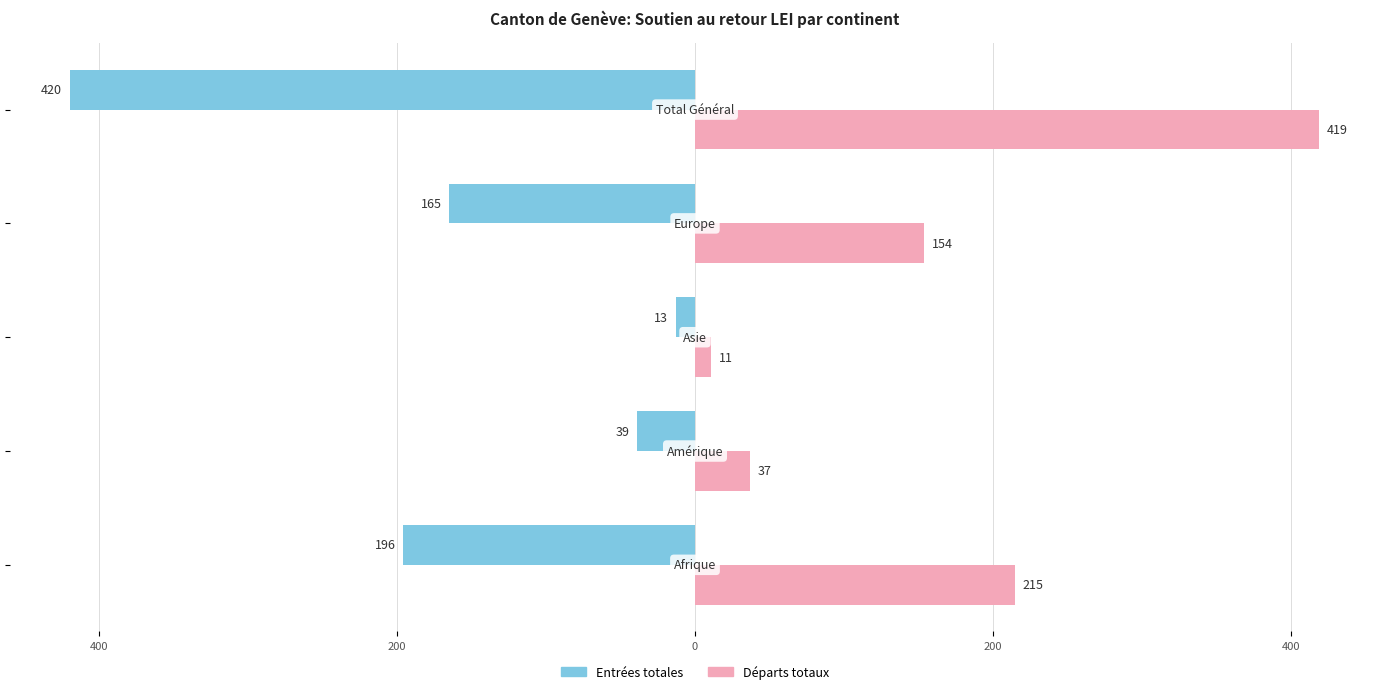

What are all the series names shown in the legend?

Entrées totales, Départs totaux